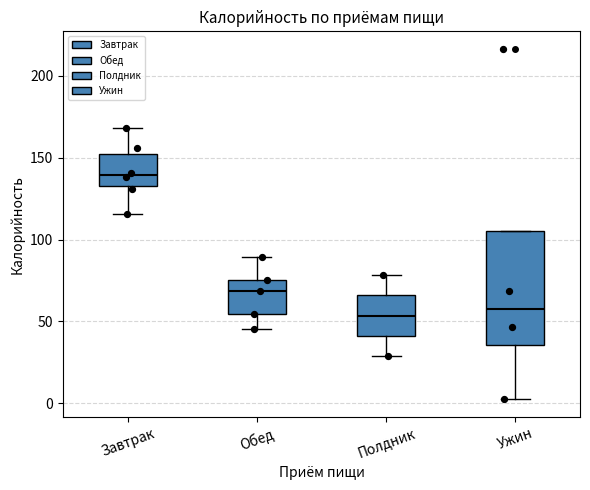

Reading left to right, transcribe this box plot: for each box, give where its median line is, the range the box spans, and where its two whiskers end, as read against the y-axis. The values are not printed on the chart, so give them approximately, as read against the axis.

Завтрак: median 140, box 135 to 150, whiskers 115 to 170
Обед: median 70, box 55 to 75, whiskers 45 to 90
Полдник: median 55, box 40 to 65, whiskers 30 to 80
Ужин: median 55, box 35 to 105, whiskers 0 to 105